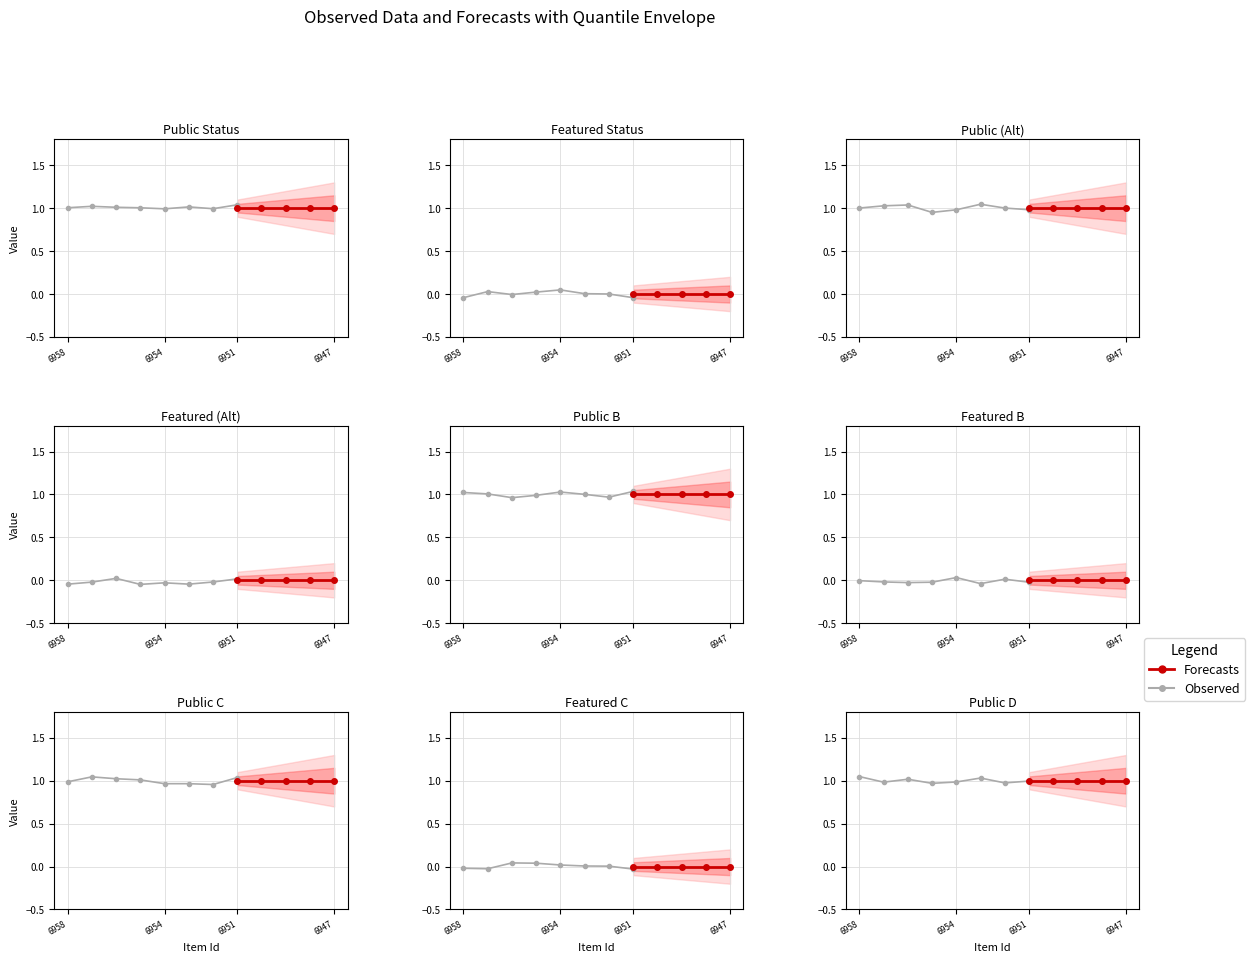

List the series in order of their peak value, lowest first.

featured, public